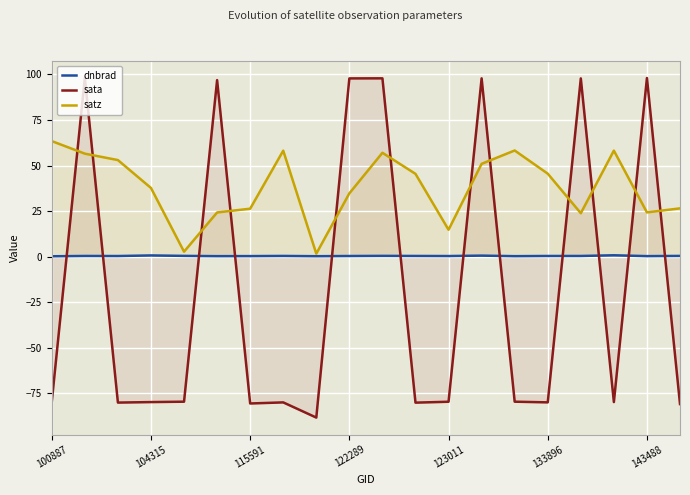

What is the label of the 8th point from the left?

7